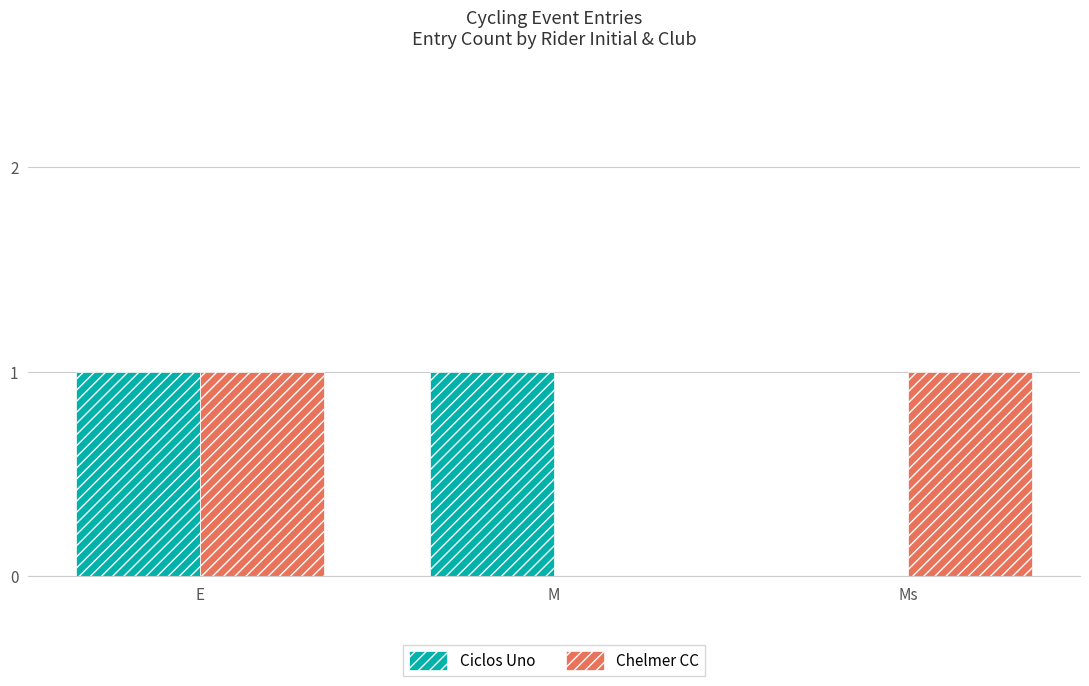

Which series changed the most between E and M?

Chelmer CC